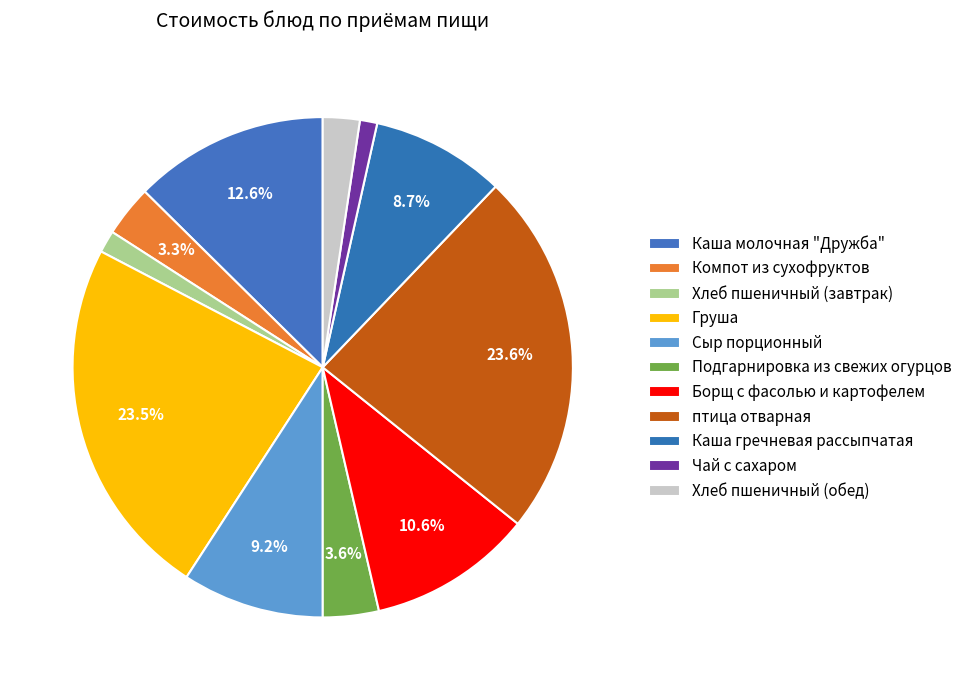

How many slices are in this pie chart?

11